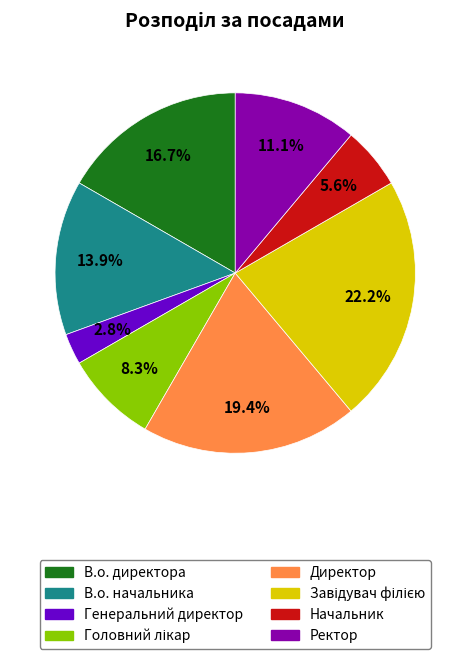

Between Директор and Начальник, which is larger?

Директор